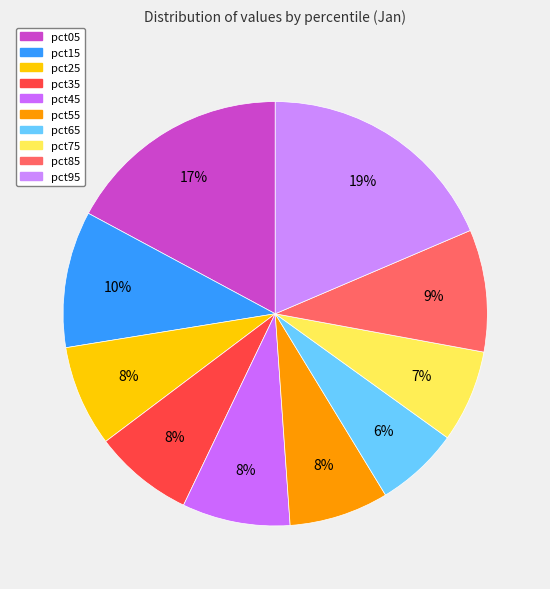

True or false: pct85 accounts for 9% of the total.

True